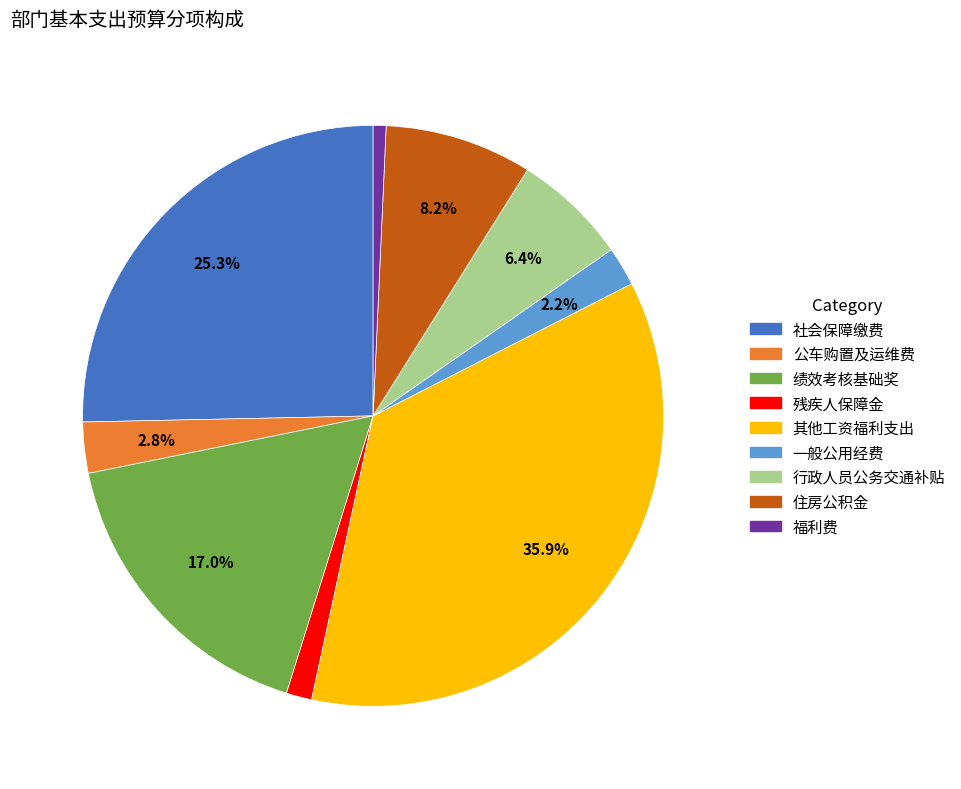

Approximately how many times larger is the value at 公车购置及运维费 compared to 其他工资福利支出?

0.1